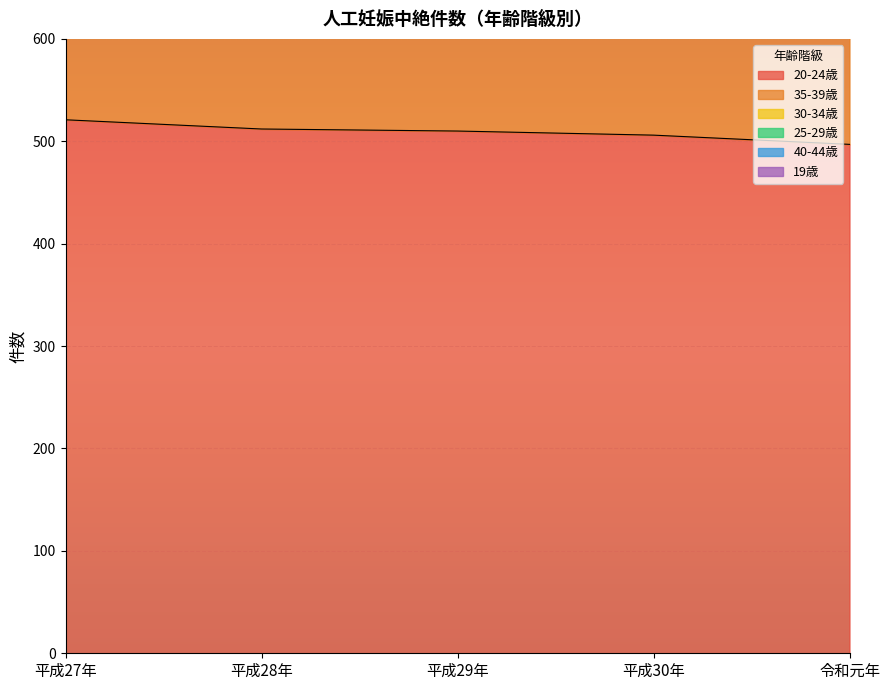

How many values in the 20-24歳 series are below 510?

2